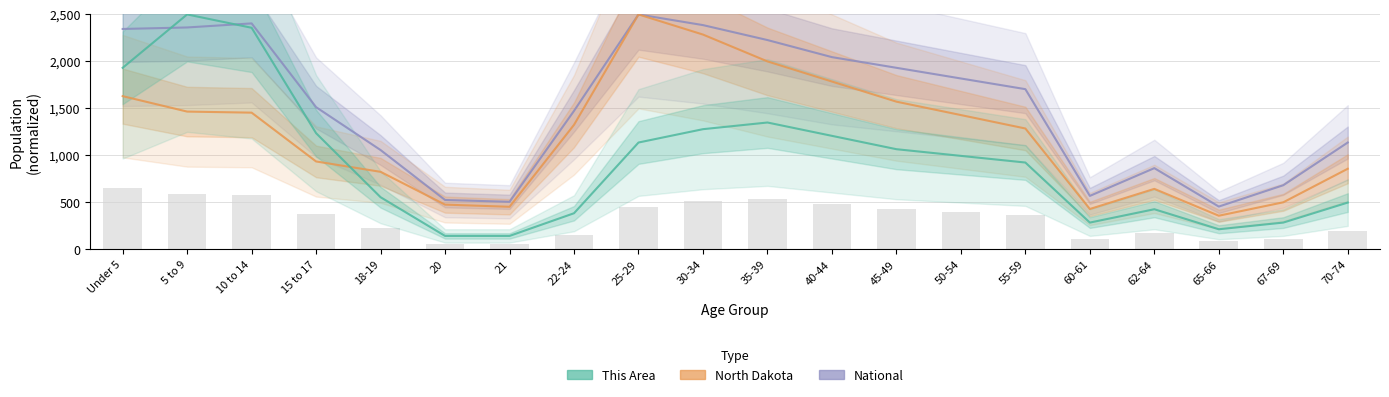

What is the sum of the This Area values at 20 and 10 to 14?

2500.0